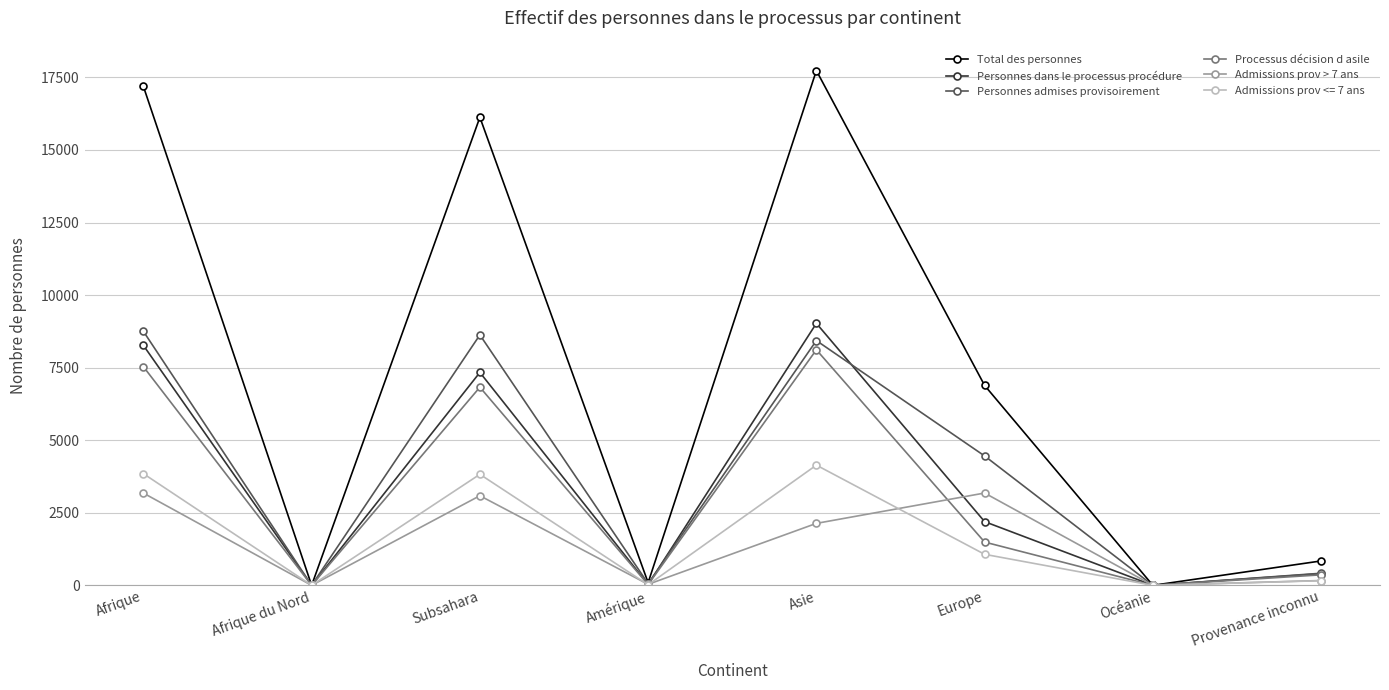

At which label does Total des personnes first exceed 6887?

Afrique